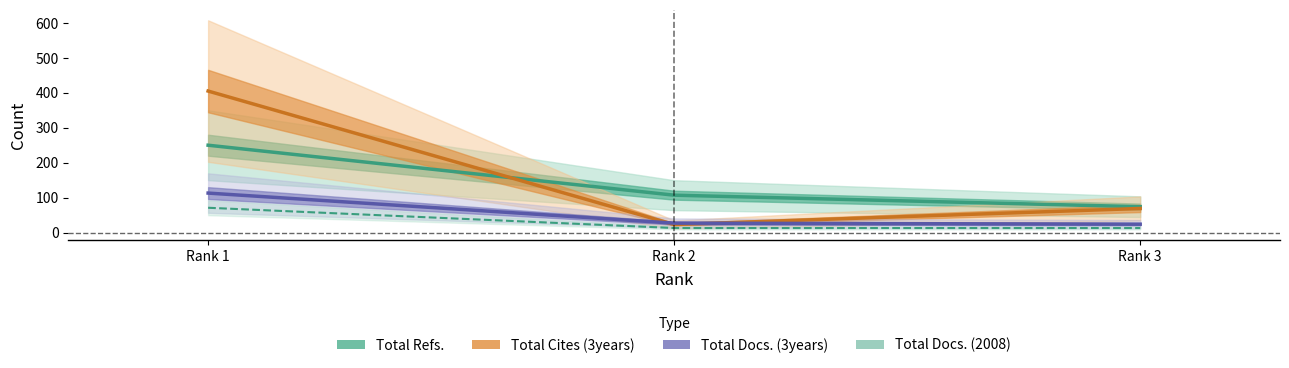

List the labels in order of Total Docs. (2008) value, largest first.

Rank 1, Rank 2, Rank 3